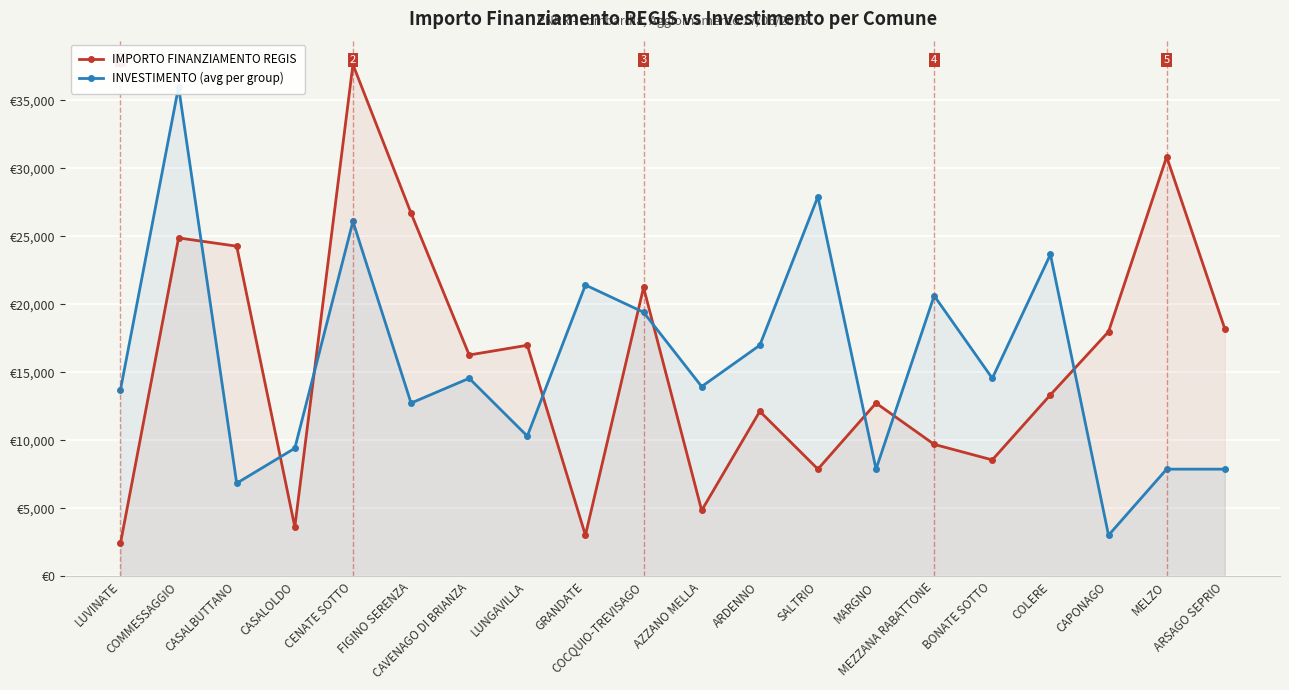

Is the value of INVESTIMENTO (avg per group) at CAVENAGO DI BRIANZA greater than the value of IMPORTO FINANZIAMENTO REGIS at MEZZANA RABATTONE?

Yes